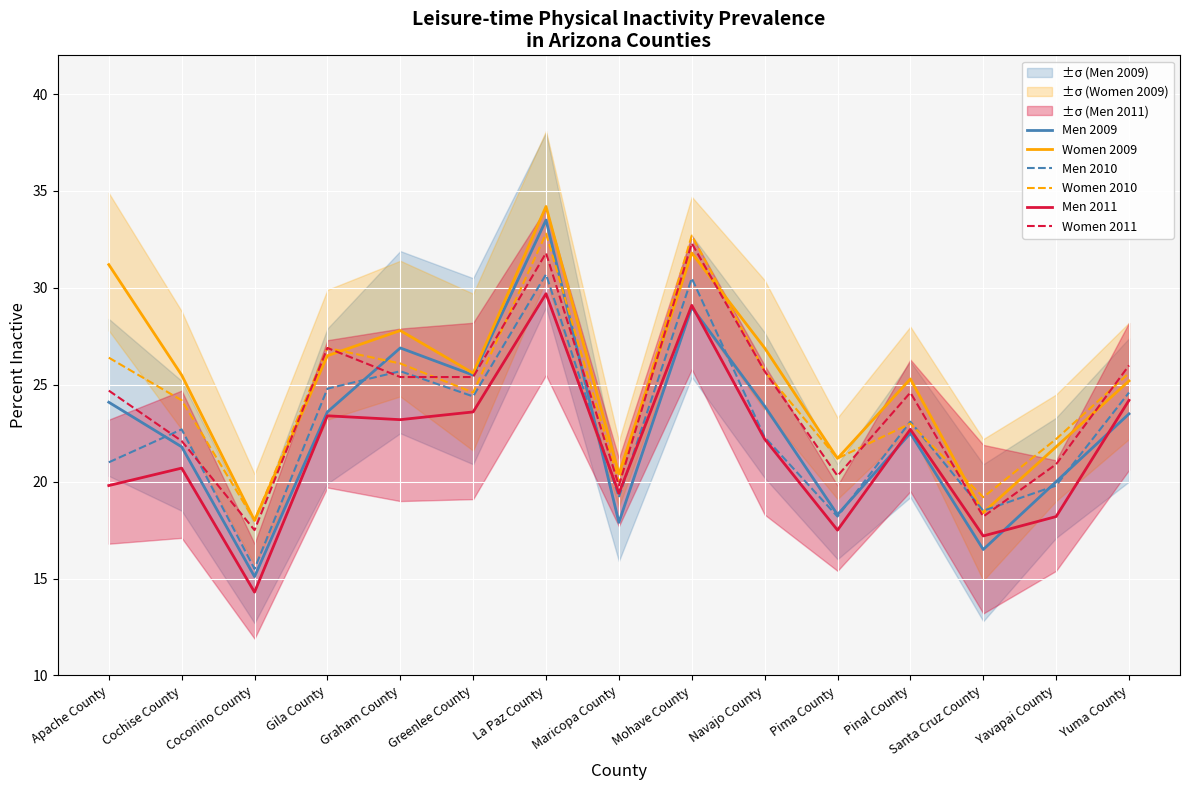

What is the greatest value displayed?

34.2